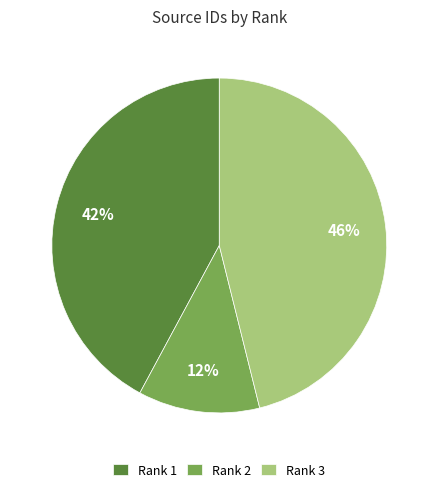

To the nearest percent, what is the difference between the Rank 1 and Rank 2 slice percentages?

30%